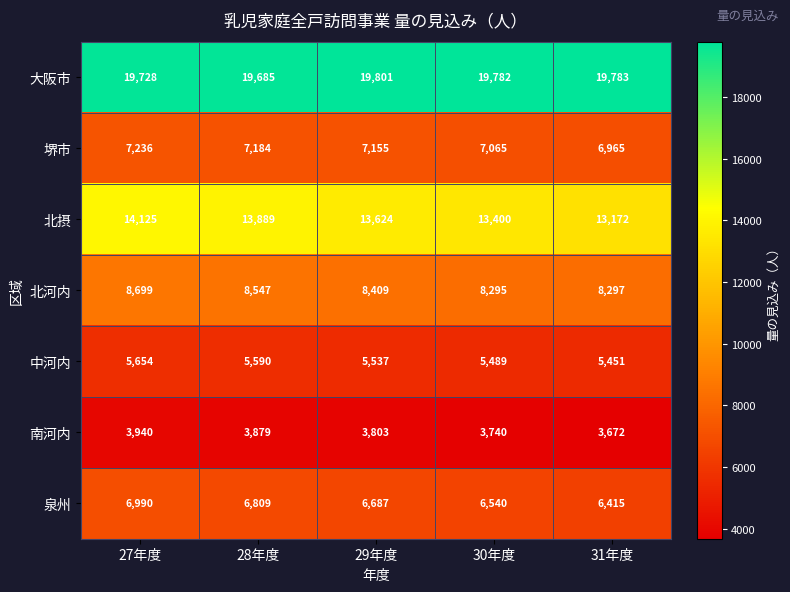

Rank the categories by 南河内 value from highest to lowest.

27年度, 28年度, 29年度, 30年度, 31年度